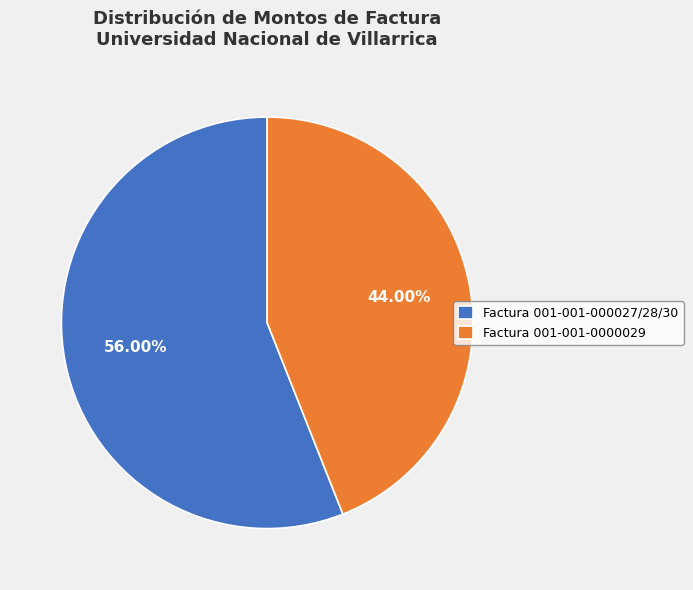

Which slice represents more than half of the pie?

Factura 001-001-000027/28/30